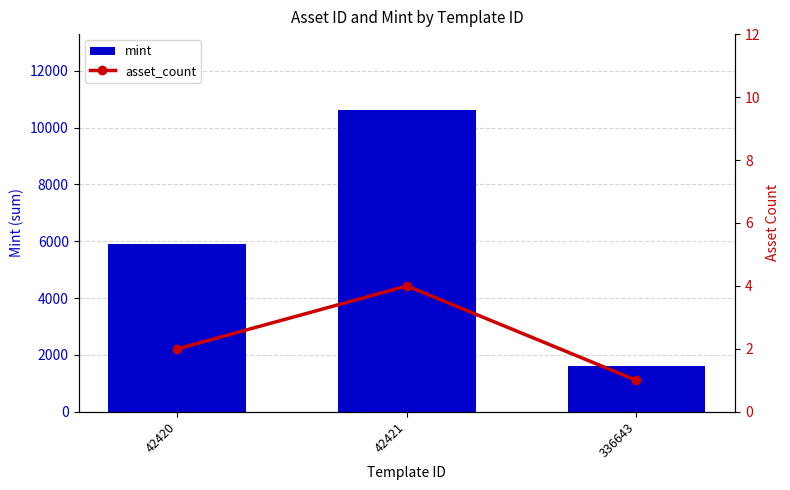

Which label corresponds to the smallest value in the chart?

336643